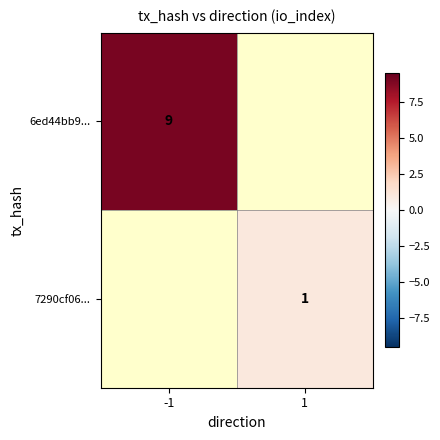

List the labels in order of 7290cf06... value, largest first.

-1, 1